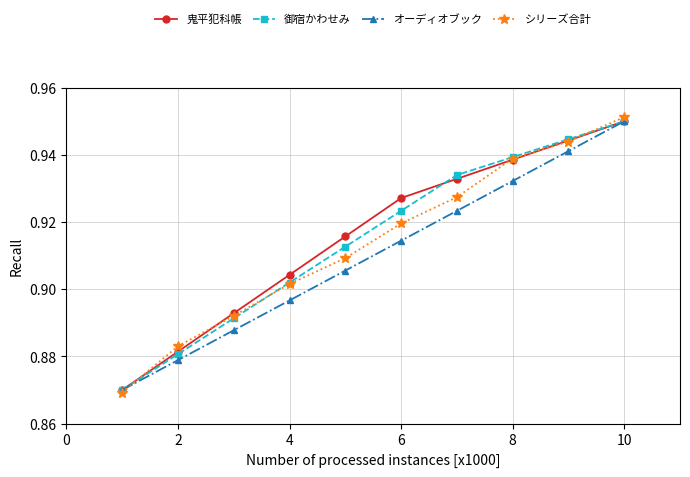

How many 御宿かわせみ values are between 0 and 1?

10